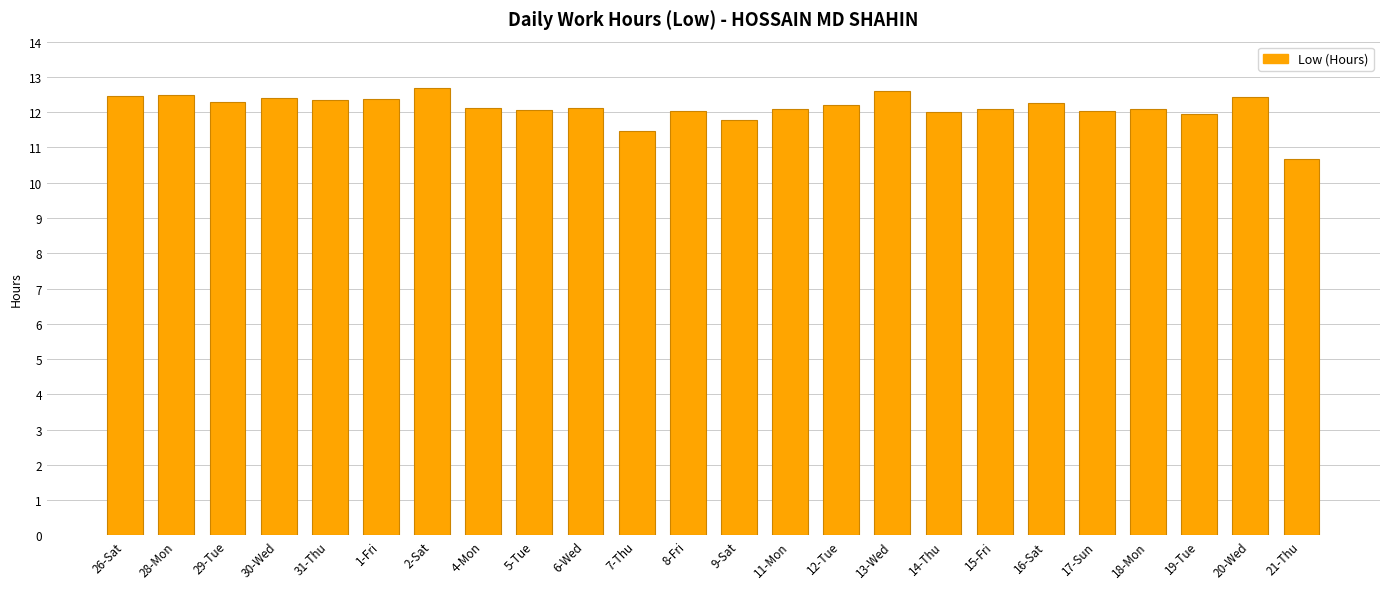

What is the change in value from 26-Sat to 1-Fri?

-0.1